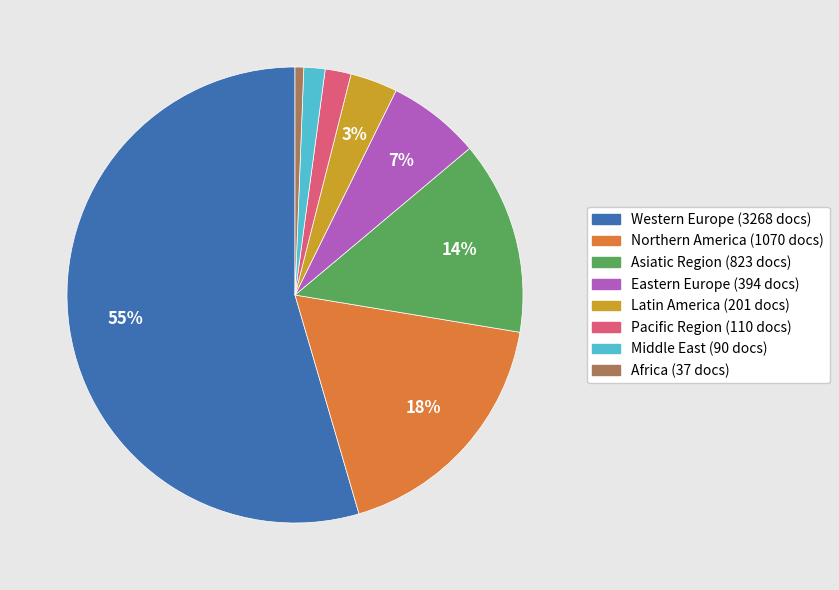

To the nearest percent, what portion does Latin America represent?

3%